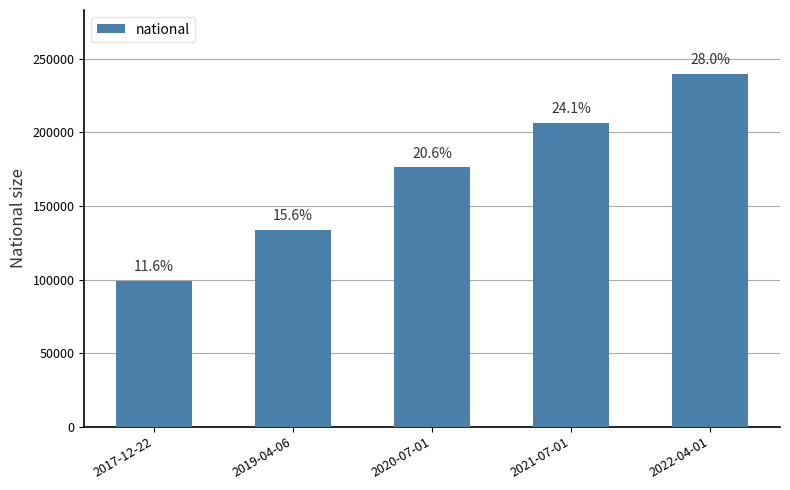

What is the change in value from 2017-12-22 to 2019-04-06?

+34519